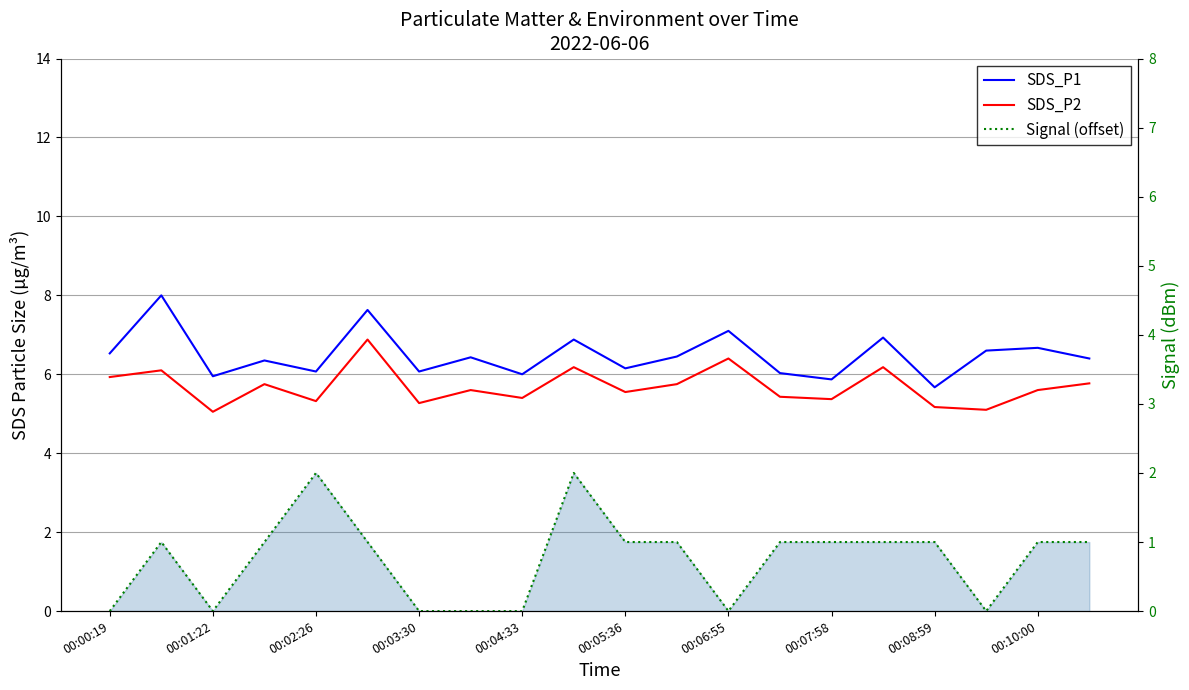

What is the difference between the second highest and minimum values in the SDS_P2 series?

1.4